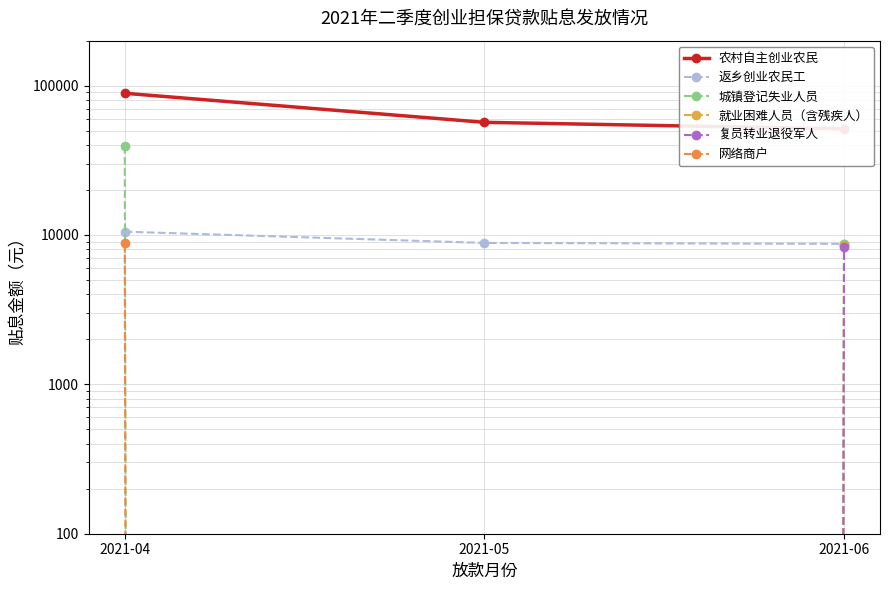

What are all the series names shown in the legend?

农村自主创业农民, 返乡创业农民工, 城镇登记失业人员, 就业困难人员（含残疾人）, 复员转业退役军人, 网络商户